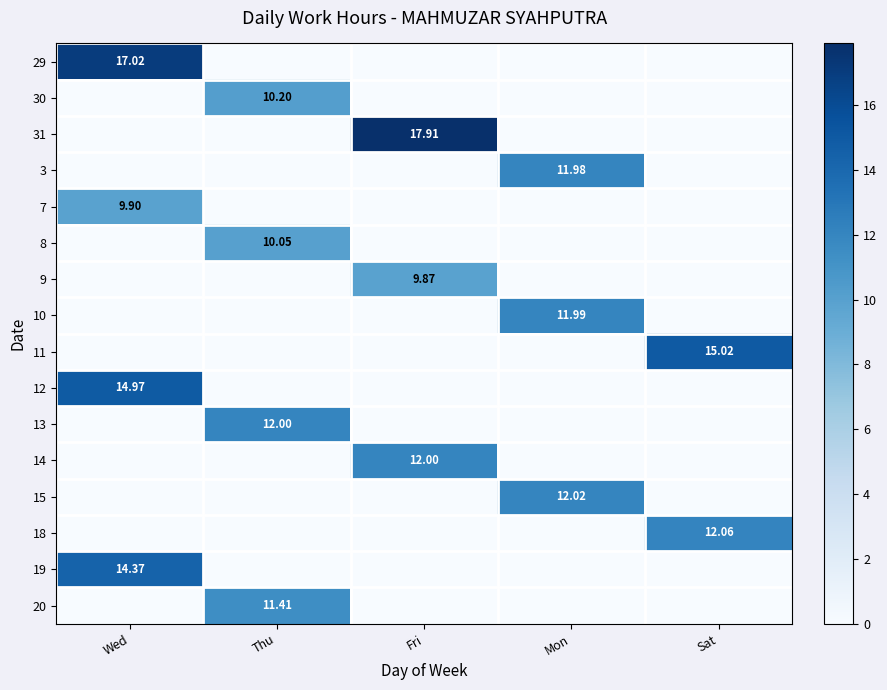

Is it true that 8 equals 5.7 at Thu?

False